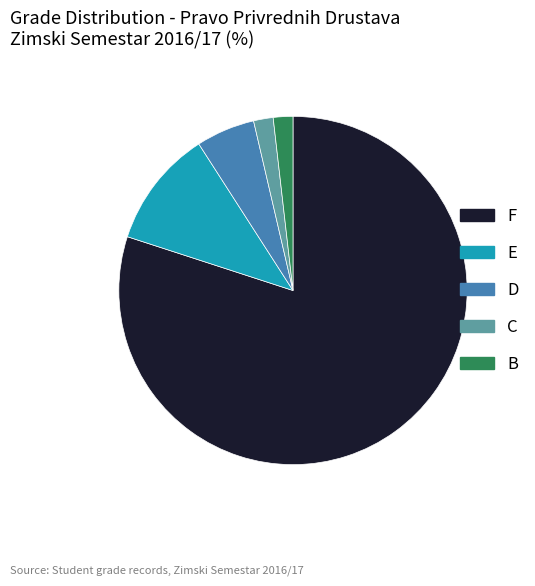

How many segments does this pie chart have?

5